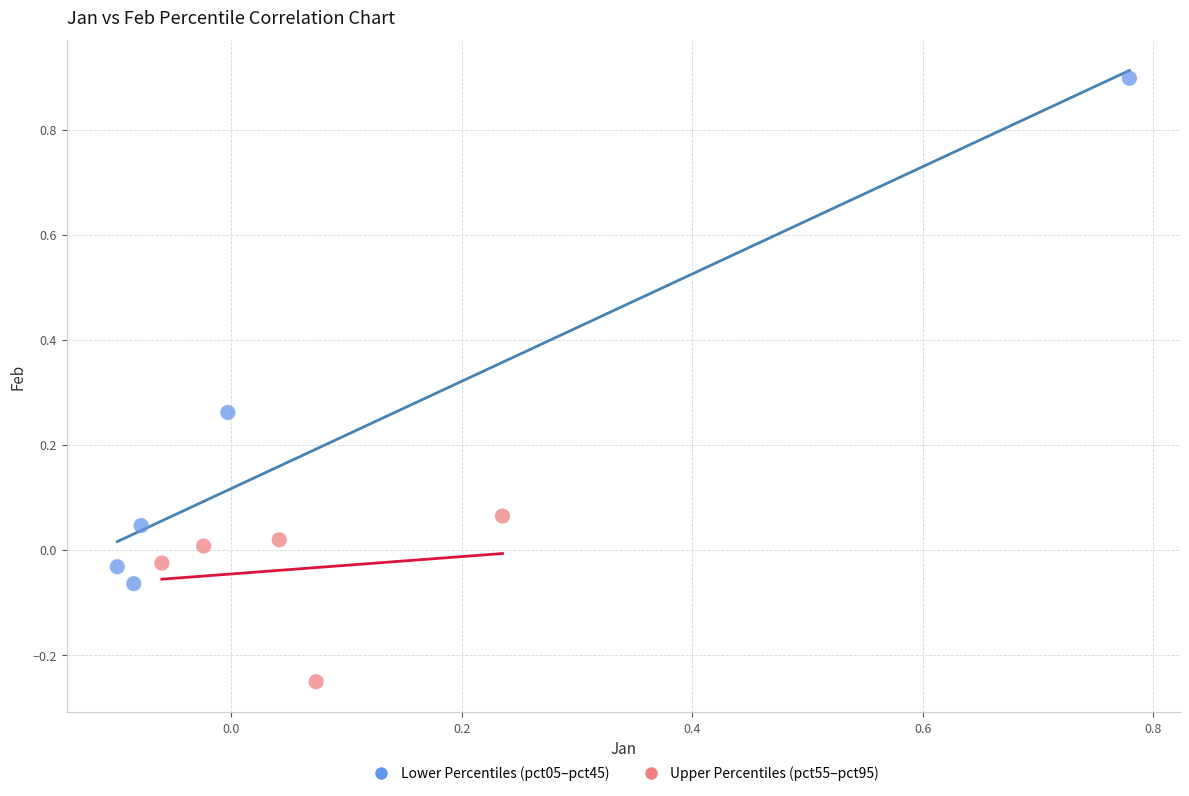

Which series contains the highest Y value?

Lower Percentiles (pct05–pct45)